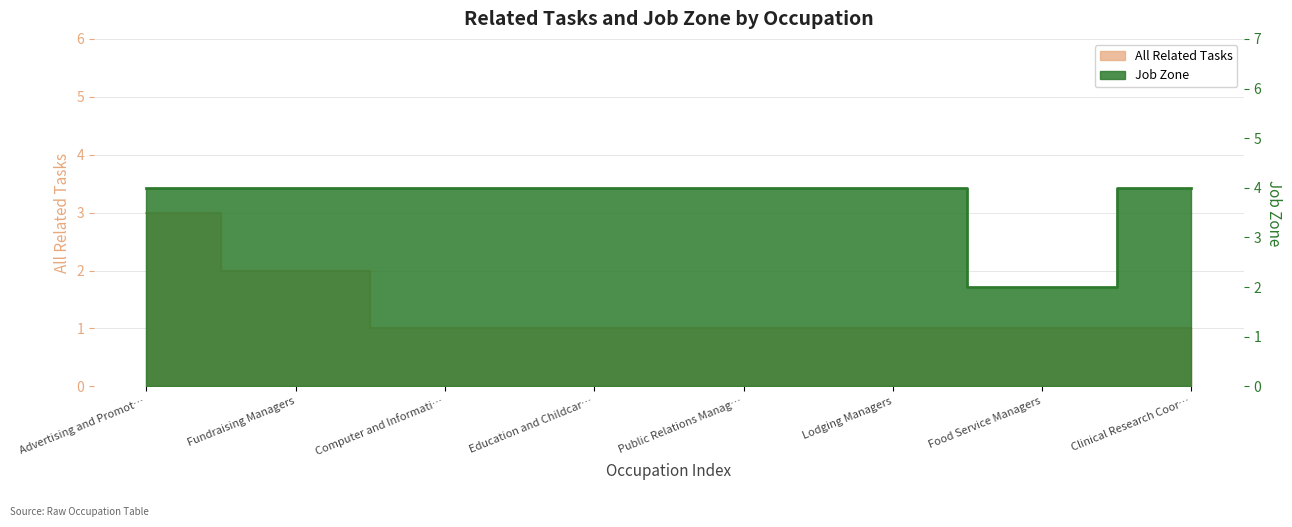

What are all the series names shown in the legend?

All Related Tasks, Job Zone